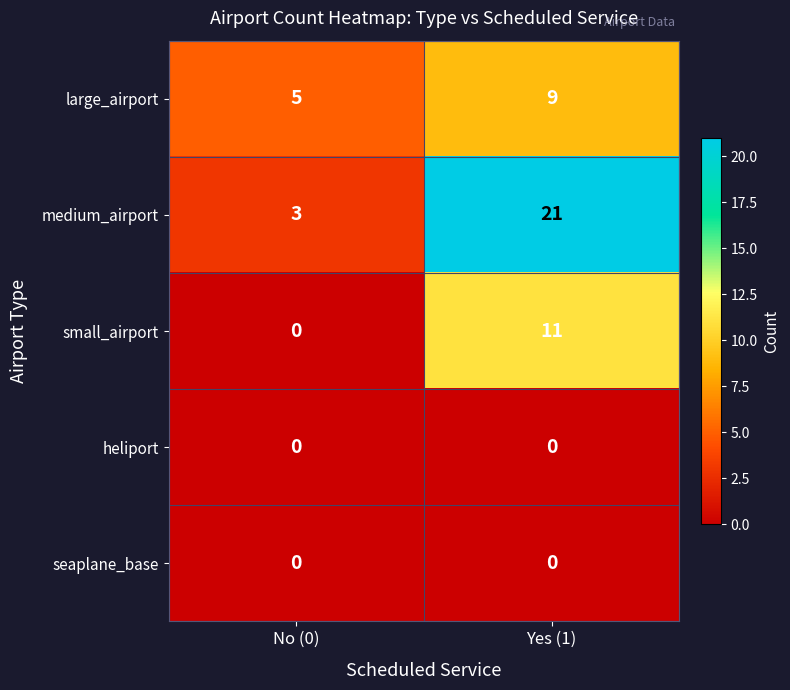

Reading right to left, what are all the values shown in this chart?

large_airport: Yes (1)=9	No (0)=5
medium_airport: Yes (1)=21	No (0)=3
small_airport: Yes (1)=11	No (0)=0
heliport: Yes (1)=0	No (0)=0
seaplane_base: Yes (1)=0	No (0)=0